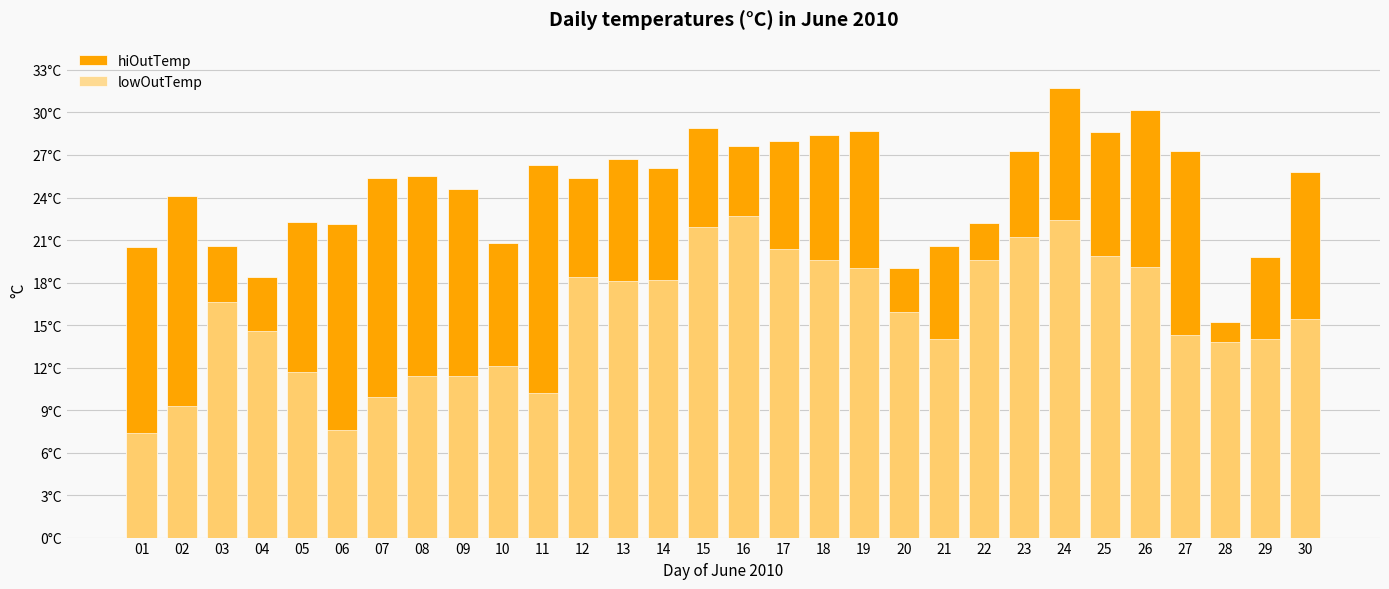

What are all the series names shown in the legend?

hiOutTemp, lowOutTemp